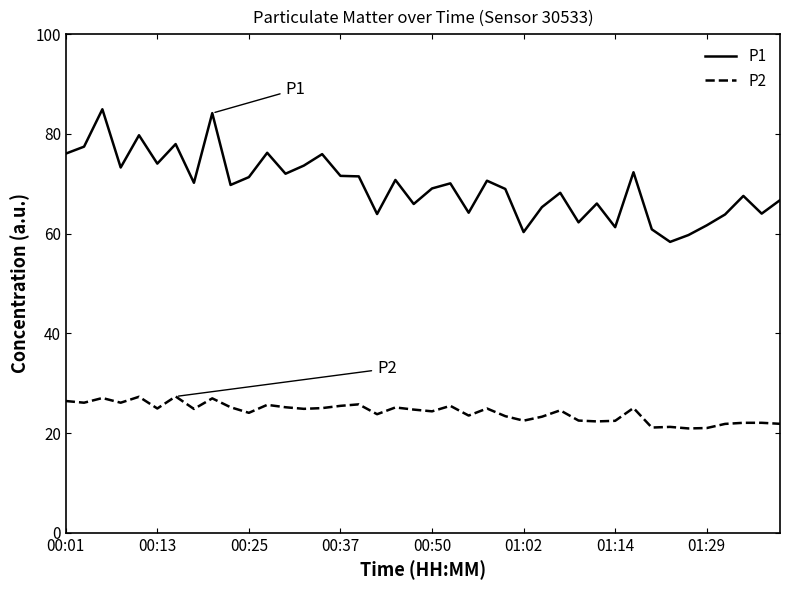

What is the sum of all P2 values?

967.8